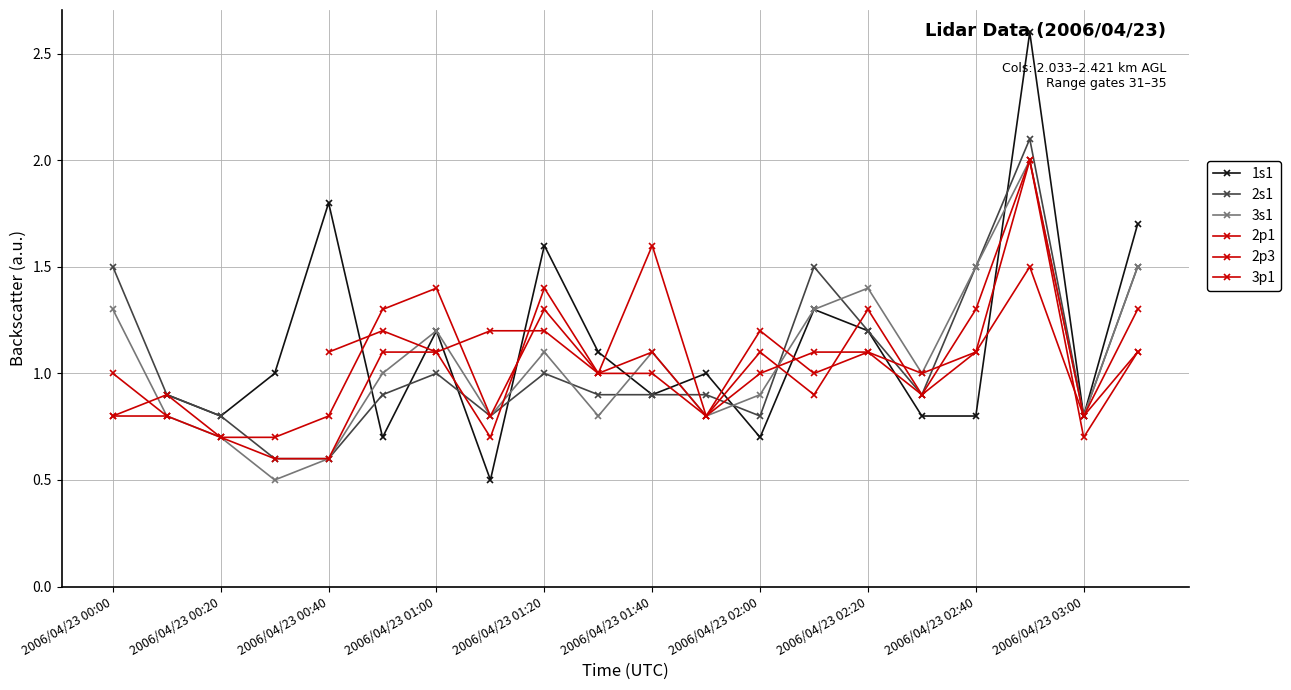

How many intersections are there between 3p1 and 2s1?

6